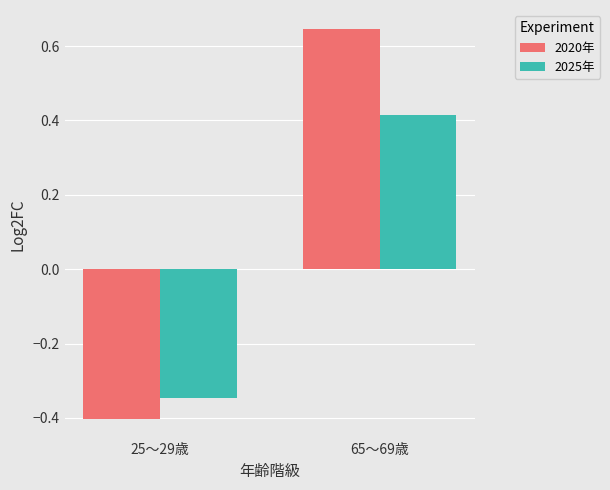

What is the difference between the maximum and minimum values in the 2020年 series?

1.0